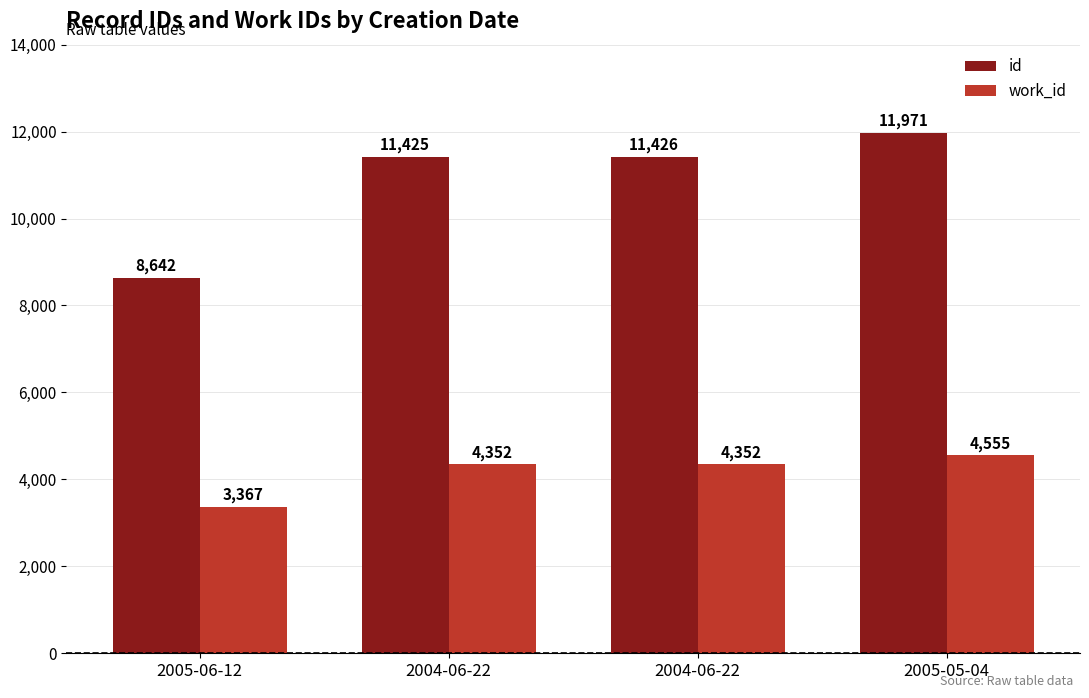

What are all the series names shown in the legend?

id, work_id